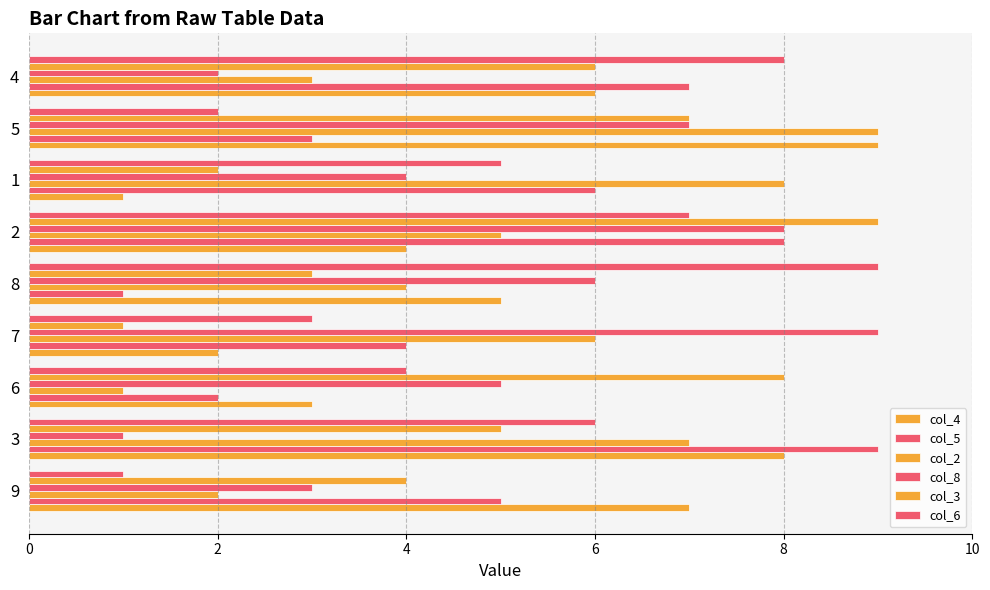

What is the difference between the highest and lowest values at 8?

8